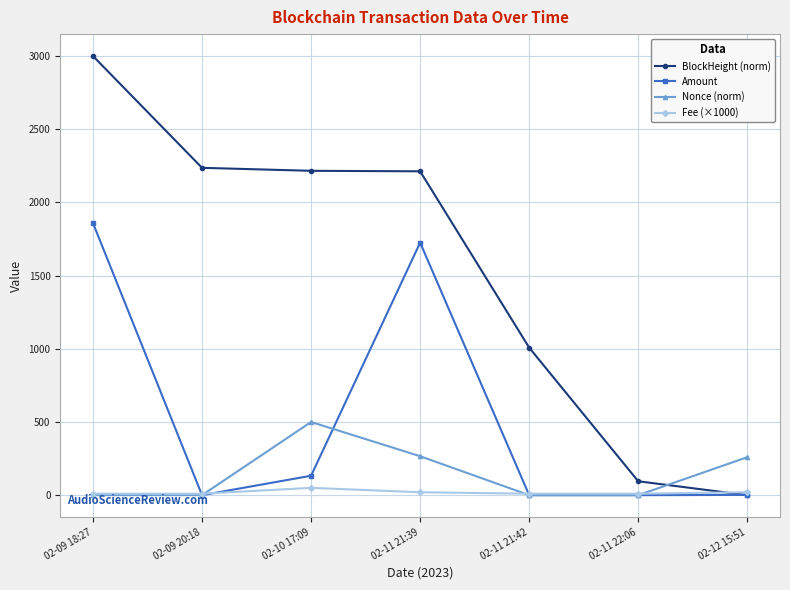

What are all the series names shown in the legend?

BlockHeight (norm), Amount, Nonce (norm), Fee (×1000)